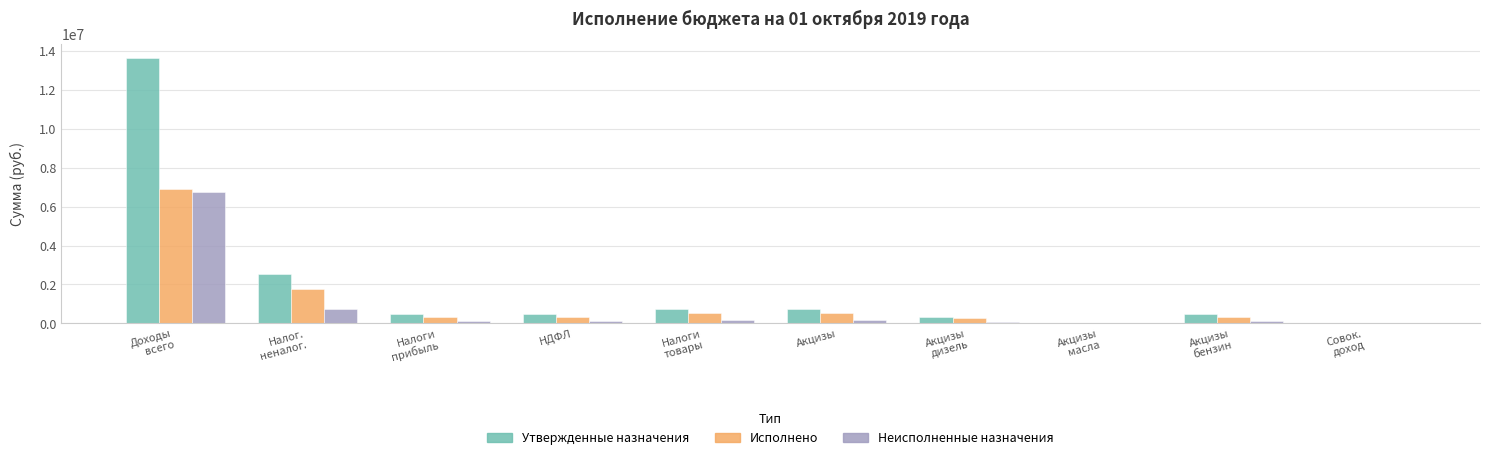

Which category has the highest value in the Исполнено series?

Доходы
всего